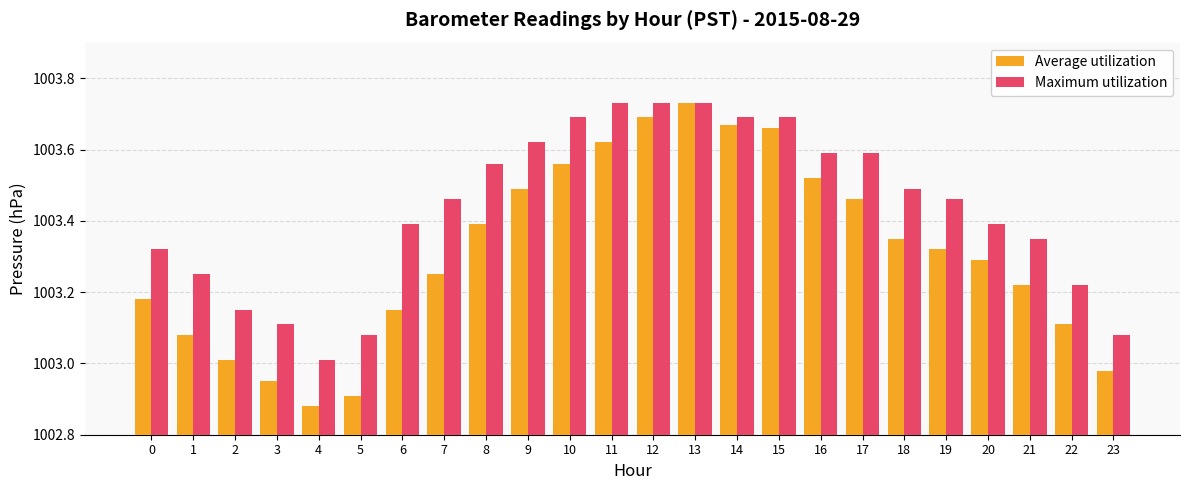

At which label is Maximum utilization closest to 1003?

4